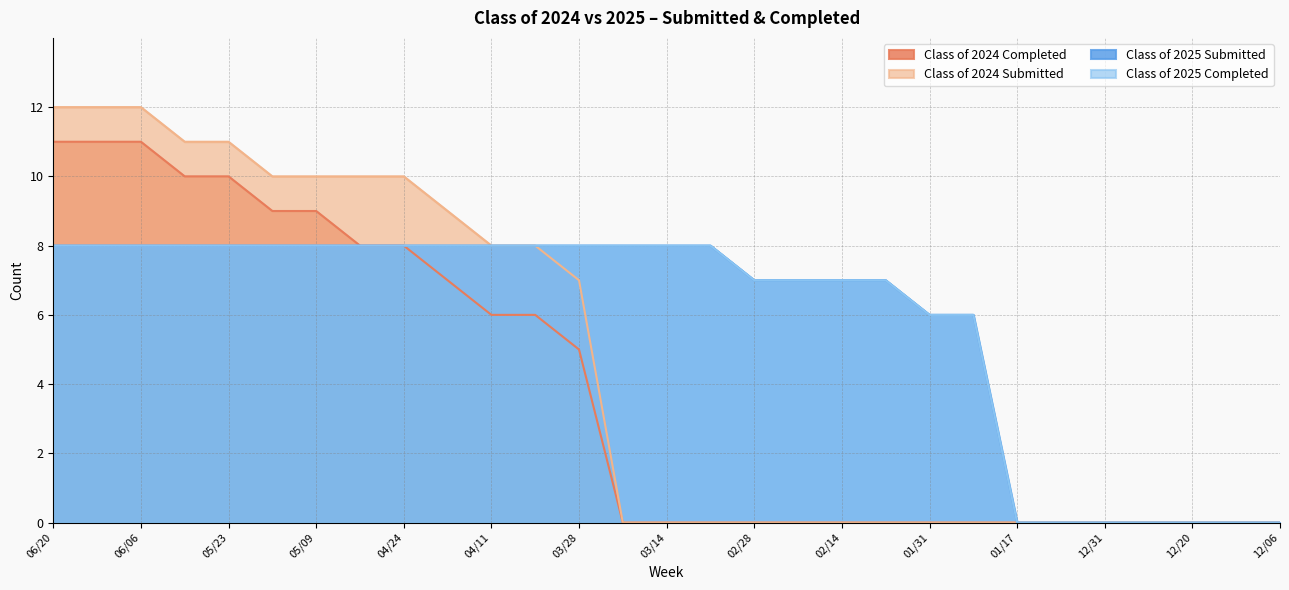

What is the difference between the maximum and minimum values in the Class of 2024 Submitted series?

12